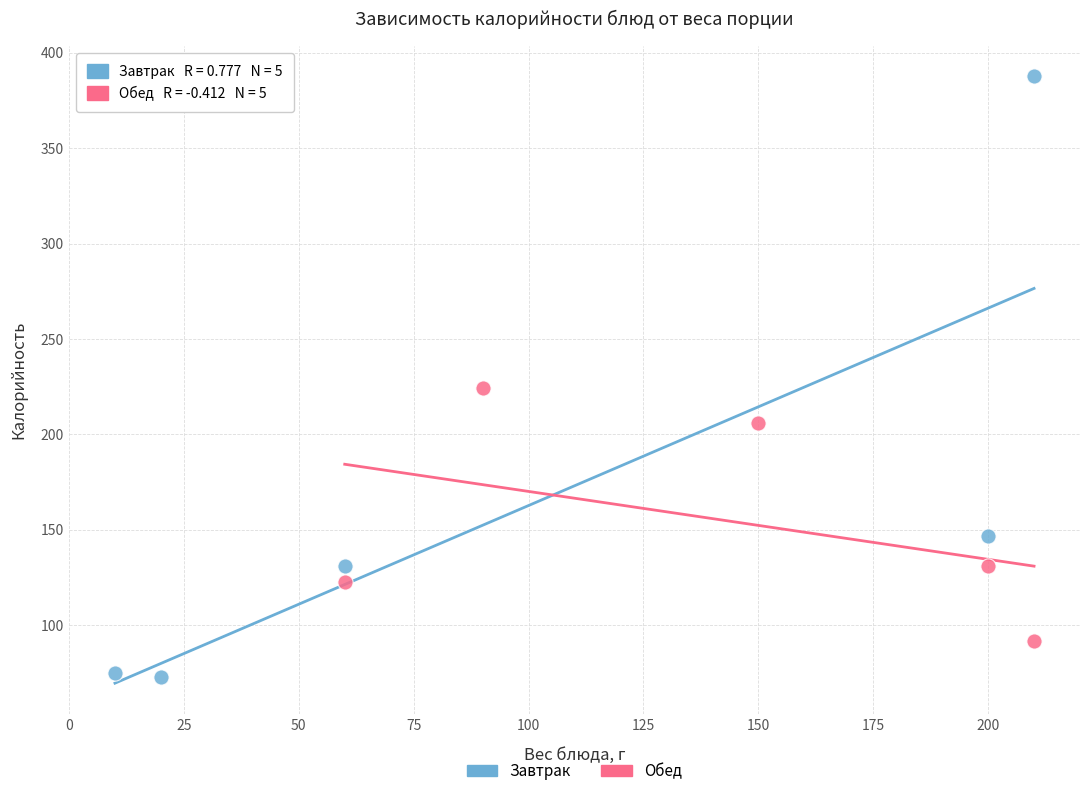

Which series reaches the maximum Y coordinate?

Завтрак